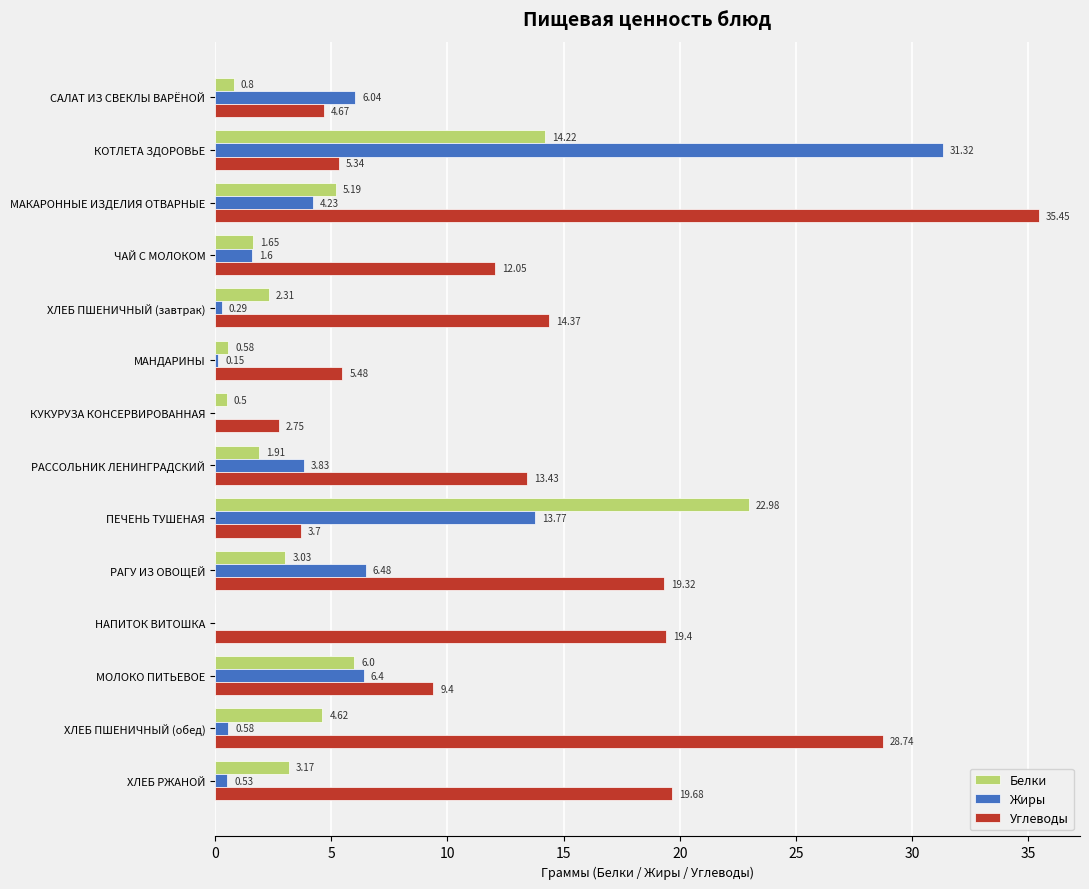

At which label is Белки closest to 11?

КОТЛЕТА ЗДОРОВЬЕ